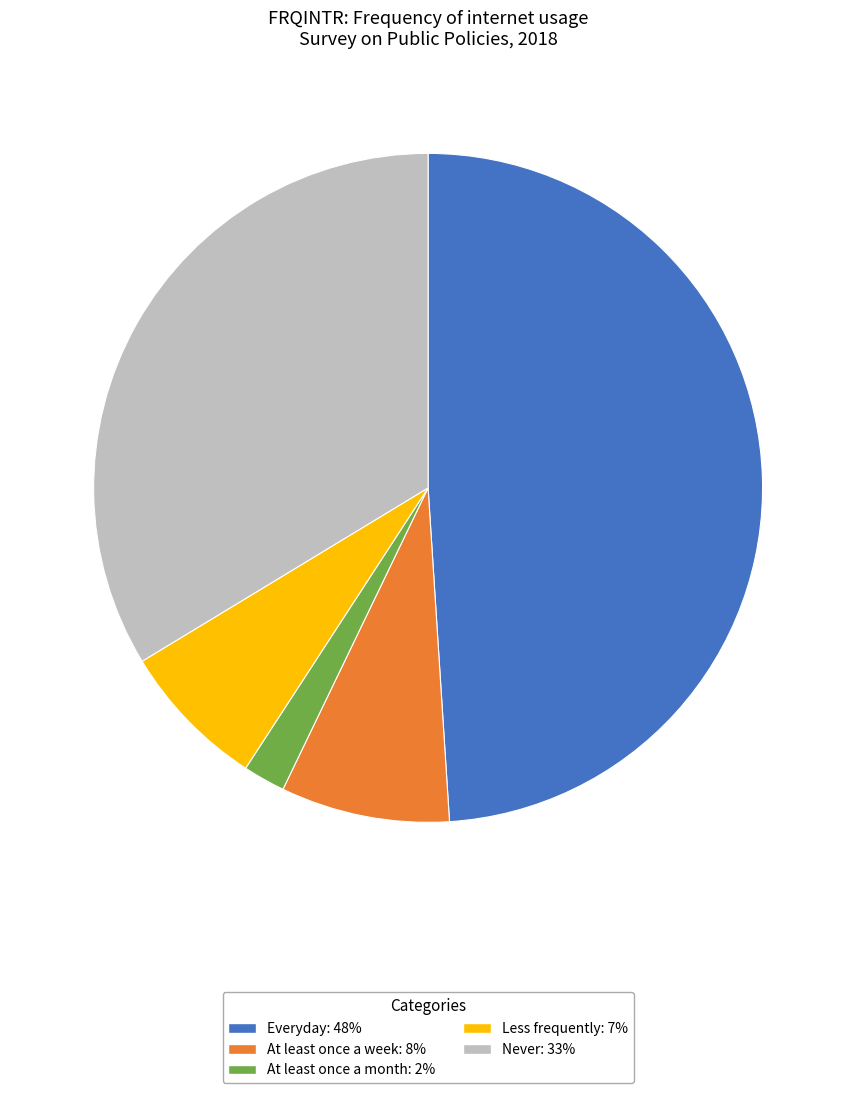

Is the sum of Never and At least once a week greater than half?

No